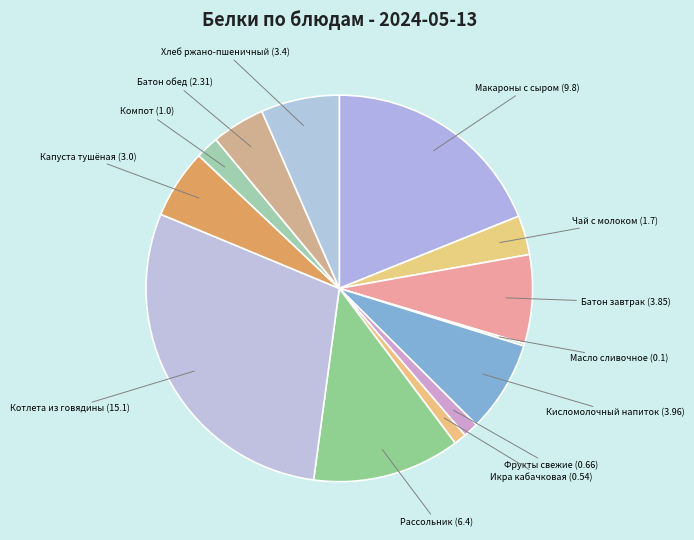

True or false: Капуста тушёная (3.0) accounts for 15% of the total.

False